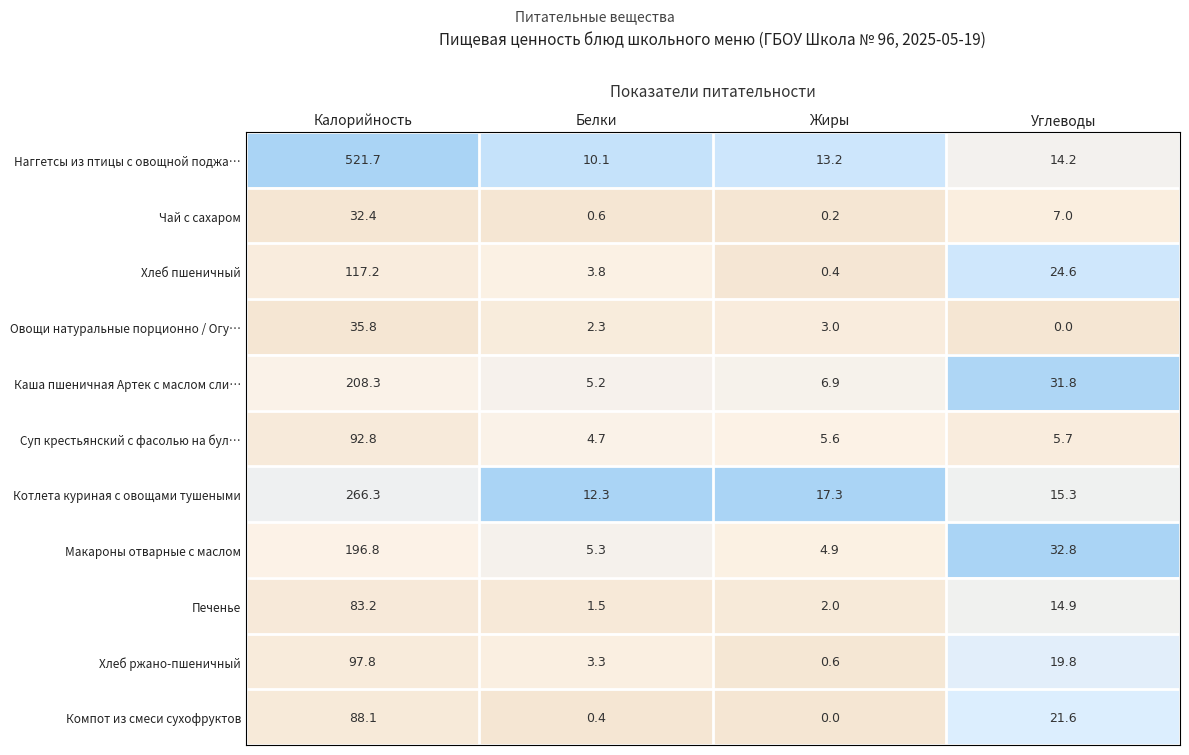

List the labels in order of Чай с сахаром value, largest first.

Калорийность, Углеводы, Белки, Жиры